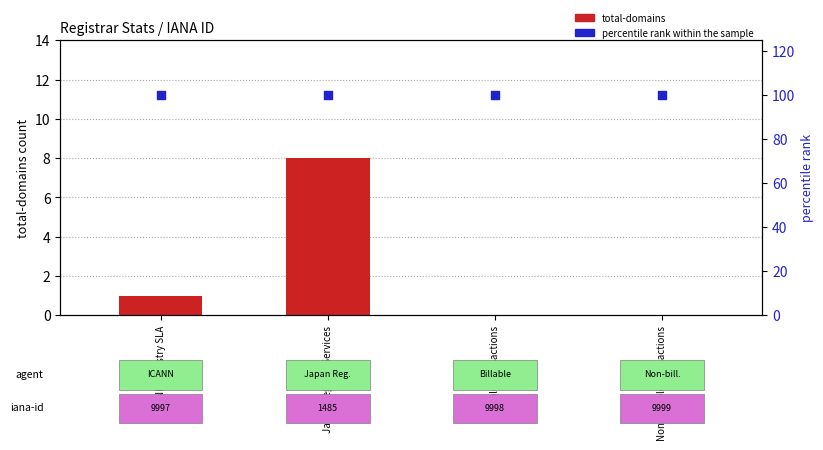

At how many categories does at least one series exceed 16?

4